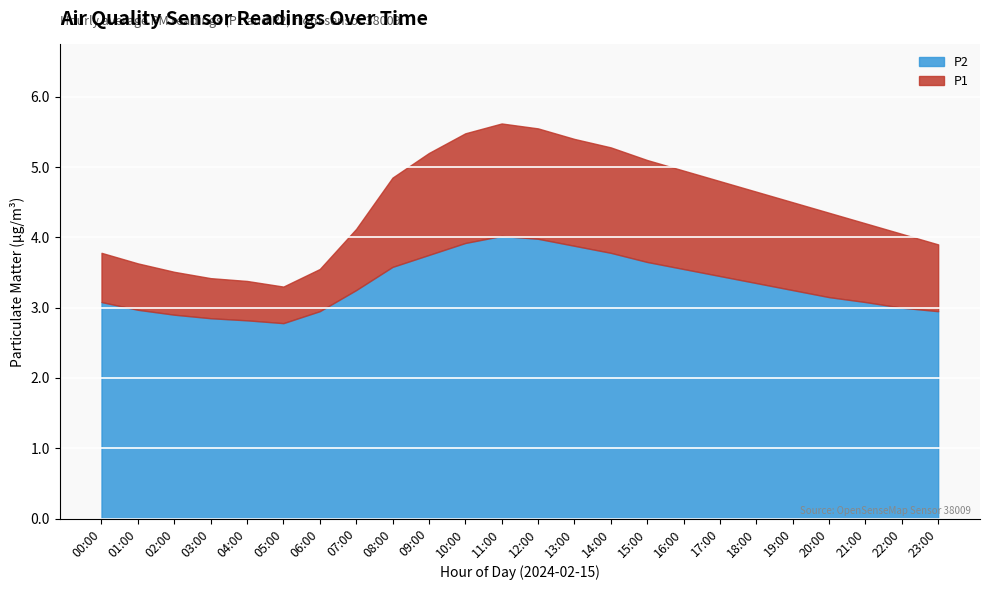

Which category has the lowest value across all series?

05:00